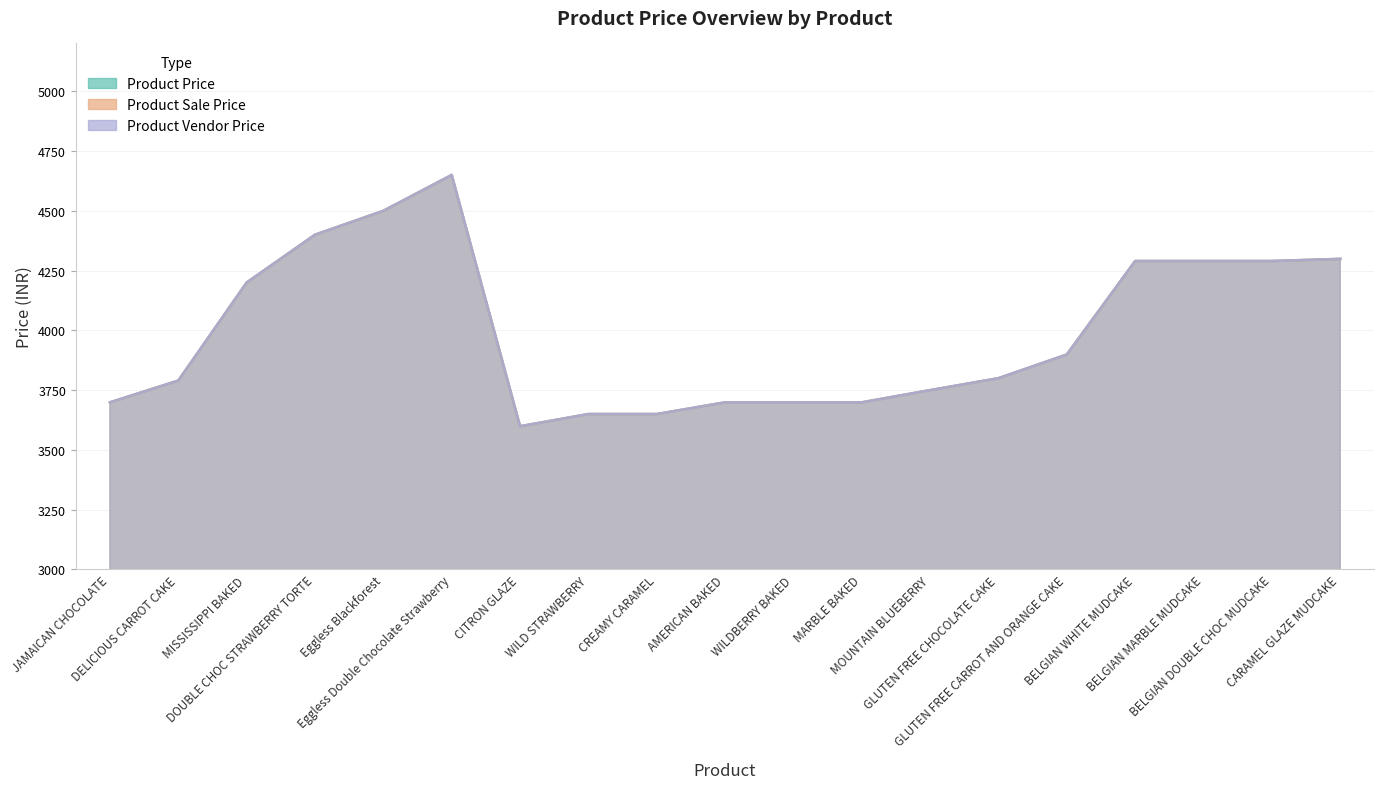

What is the label of the 1st point from the right?

CARAMEL GLAZE MUDCAKE